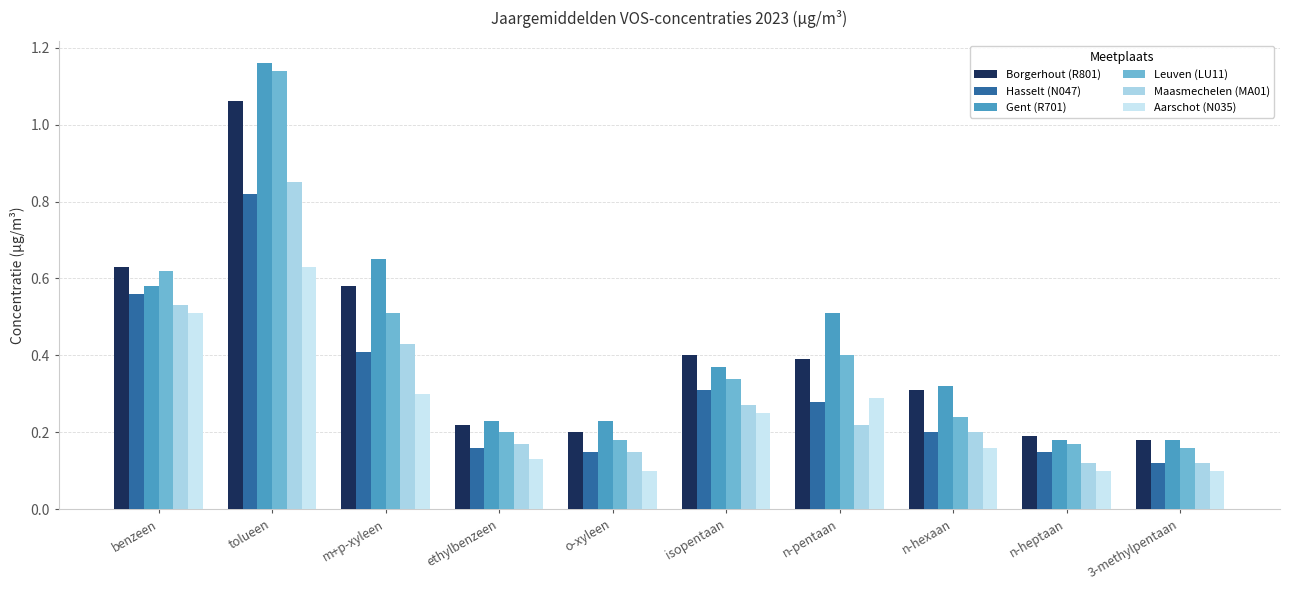

Which series changed the most between tolueen and n-pentaan?

Leuven (LU11)